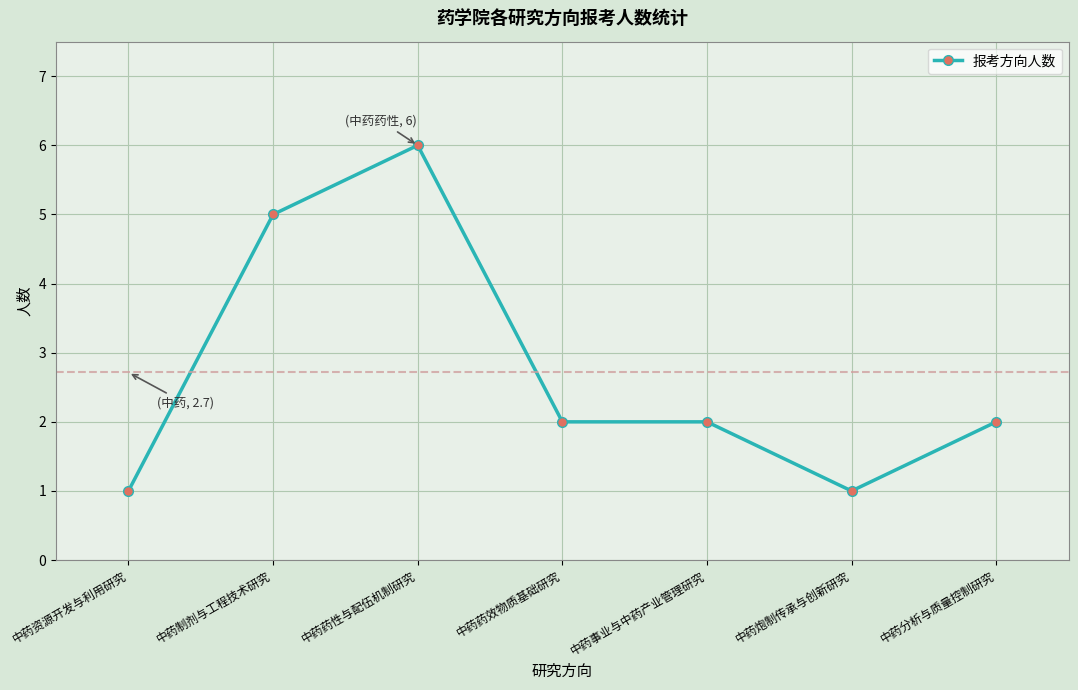

The chart shows a value of 1 at 中药资源开发与利用研究. True or false?

True